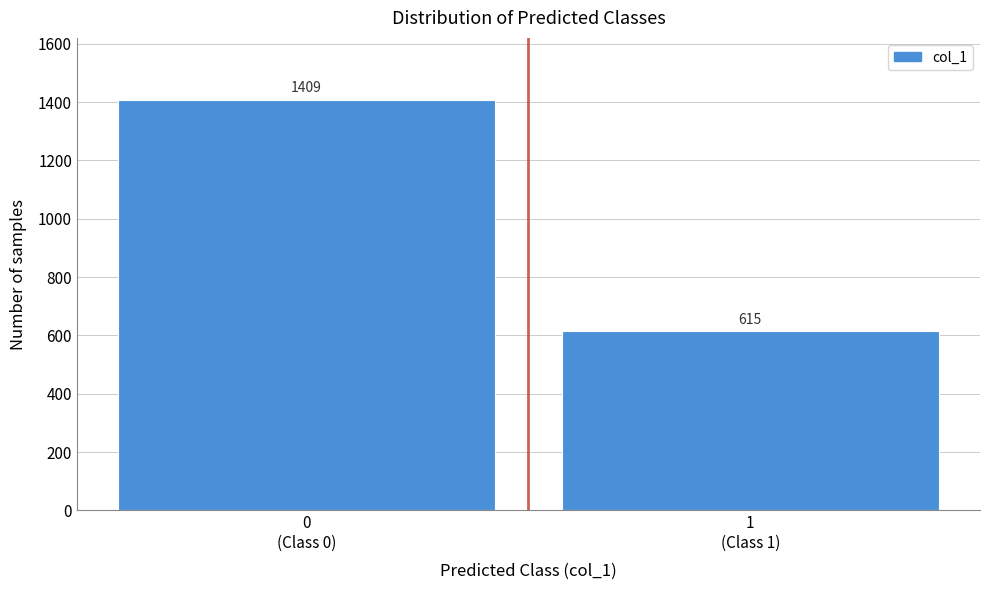

Reading left to right, list all the values displayed in this chart.

1409	615